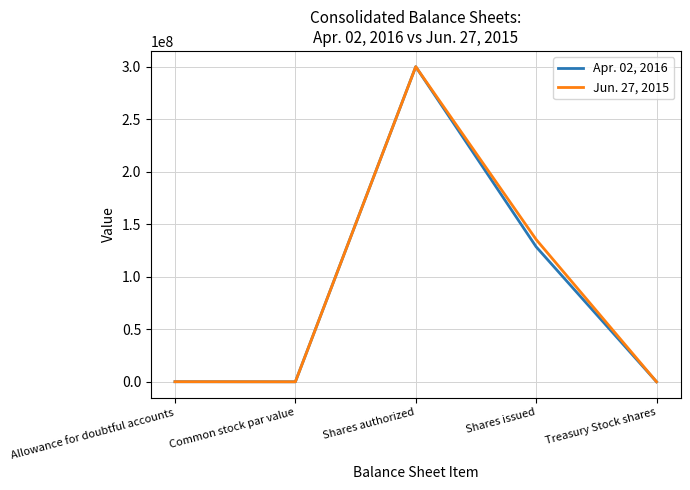

True or false: Apr. 02, 2016 has a value of 300000000 at Shares authorized.

True